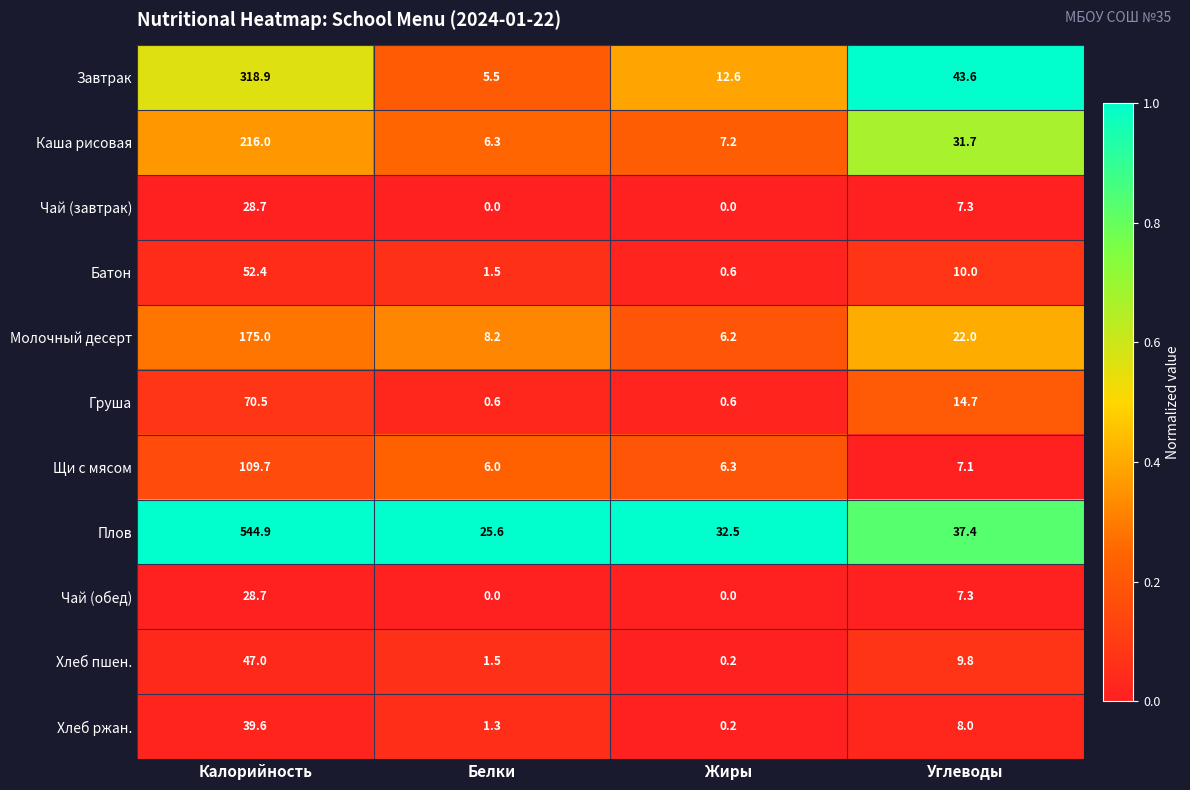

The value of Чай (завтрак) at Калорийность is 28.7. True or false?

True